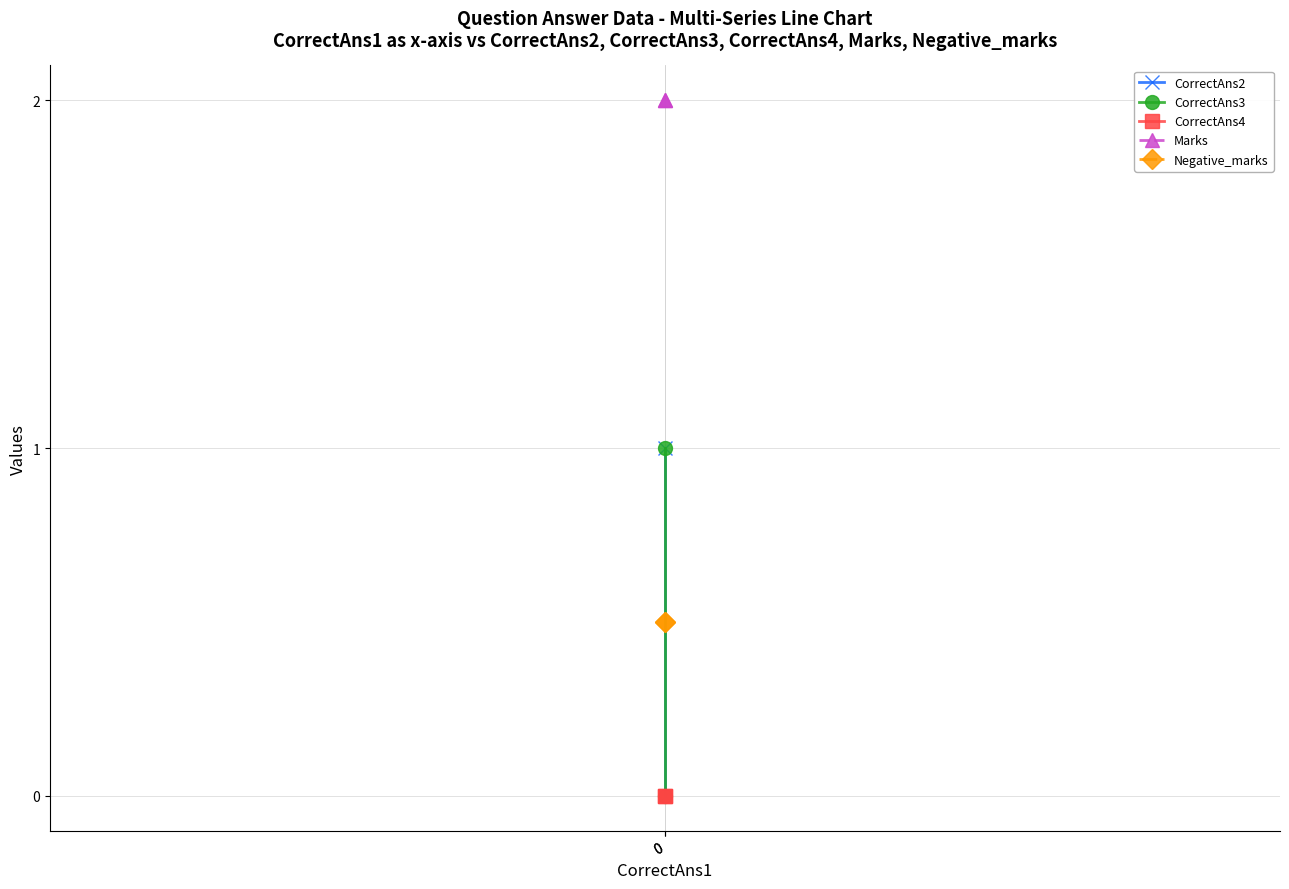

How many lines are shown in the chart?

5